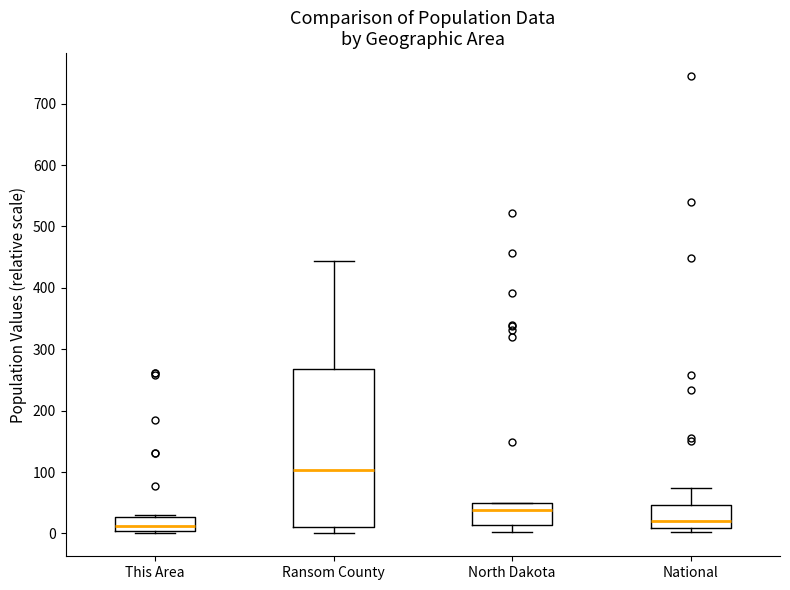

Comparing the boxes themselves (not the whiskers), which one is the tallest?

Ransom County